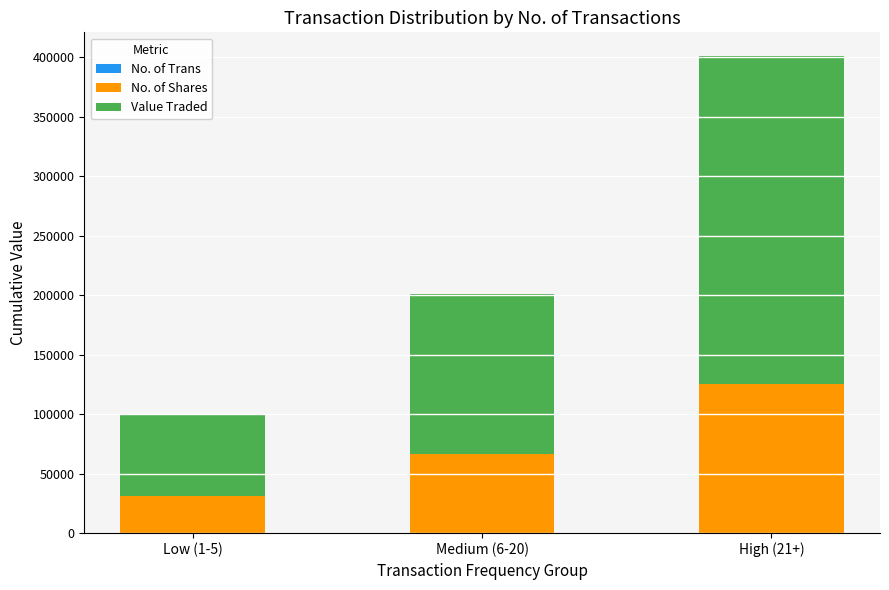

Are the bars grouped side by side (vs. stacked)?

No